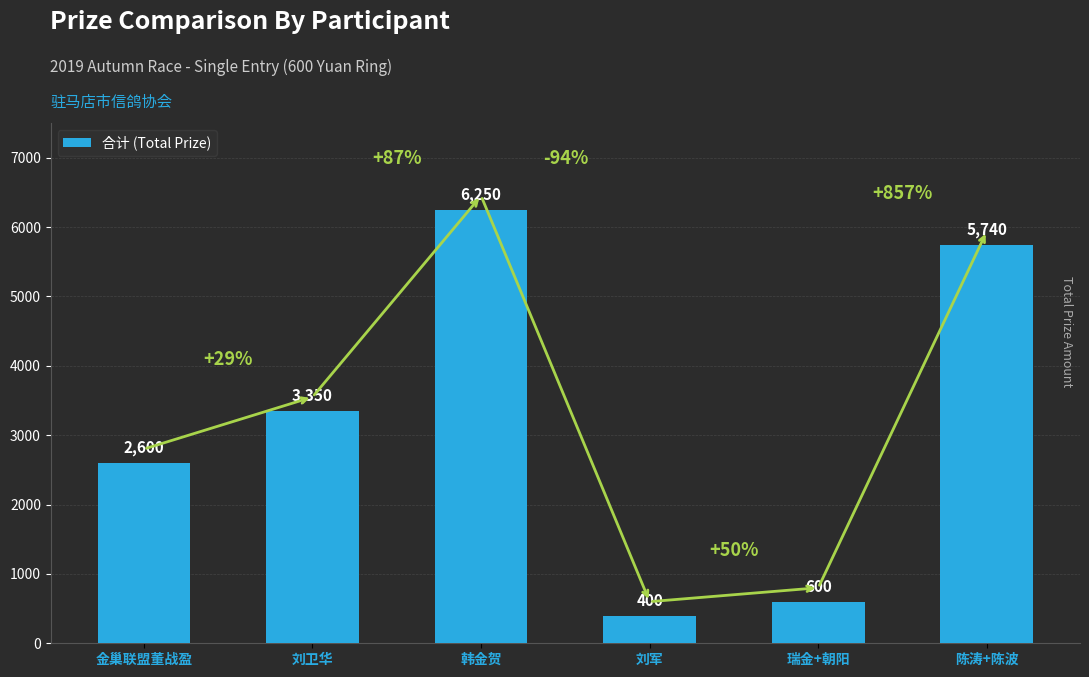

What is the ratio of the value at 刘军 to the value at 韩金贺?

0.1